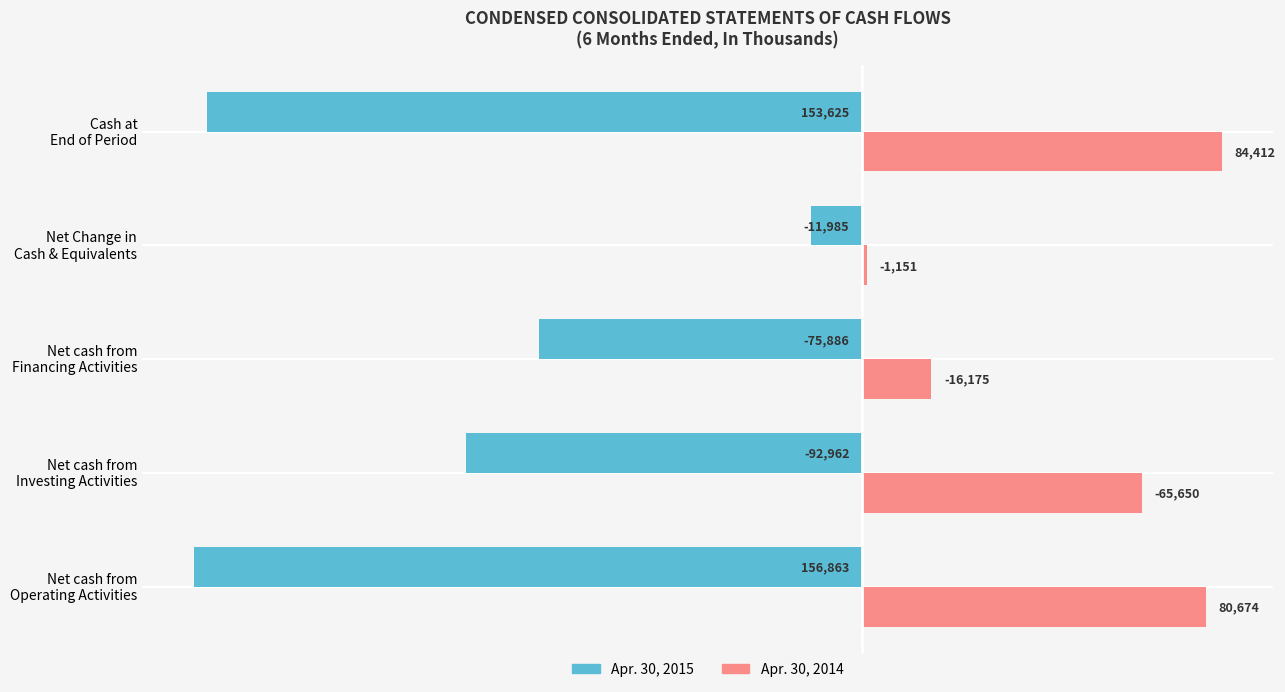

How many distinct data groups are displayed?

2